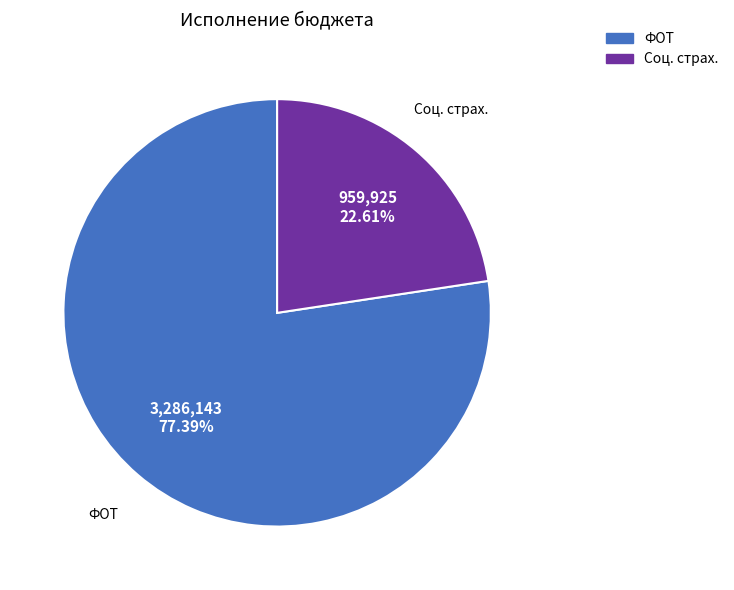

Is there a majority slice in this chart?

Yes